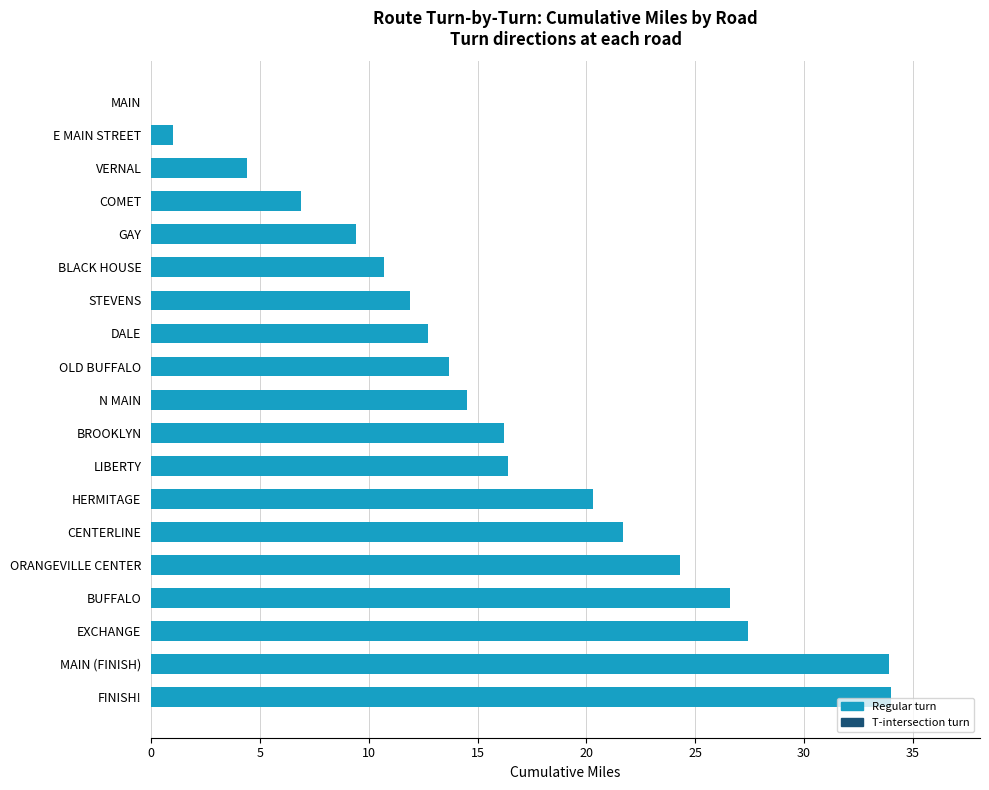

True or false: the data shows 17.1 at DALE.

False